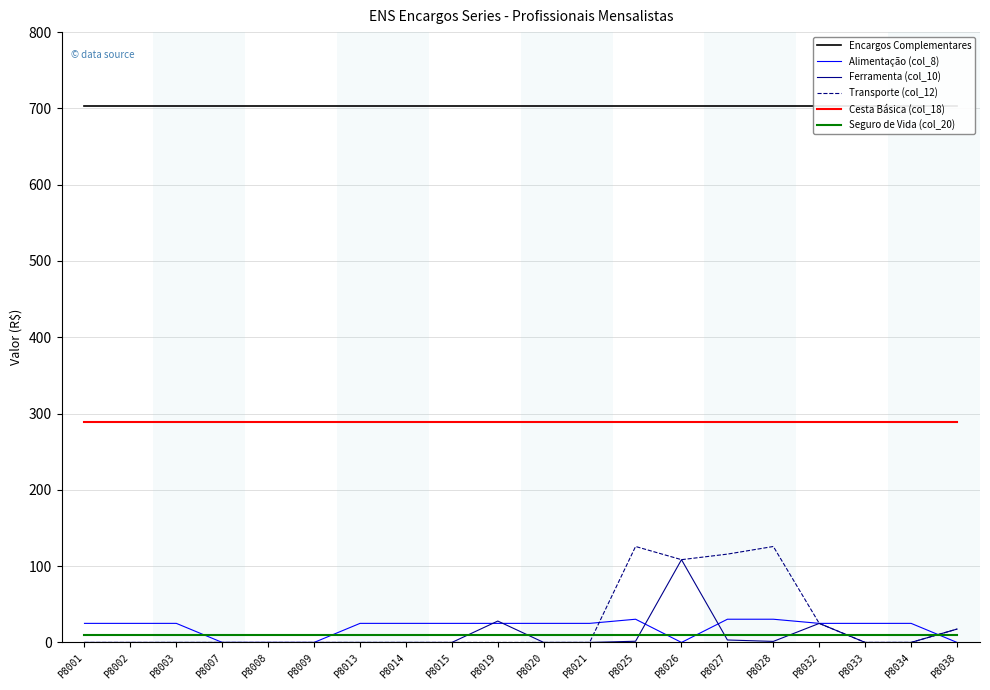

What are all the series names shown in the legend?

Encargos Complementares, Alimentação (col_8), Ferramenta (col_10), Transporte (col_12), Cesta Básica (col_18), Seguro de Vida (col_20)